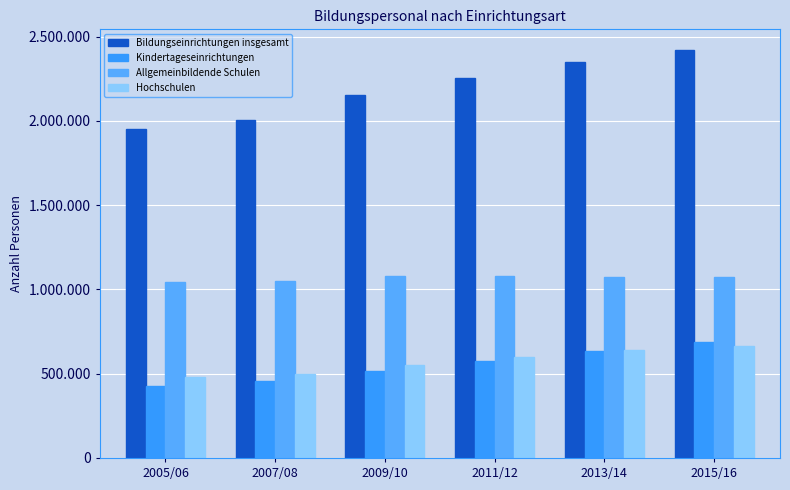

Reading left to right, transcribe all the data shown in this chart.

Bildungseinrichtungen insgesamt: 2005/06=1950700	2007/08=2006400	2009/10=2152730	2011/12=2254900	2013/14=2350600	2015/16=2422800
Kindertageseinrichtungen: 2005/06=425400	2007/08=455200	2009/10=516300	2011/12=573200	2013/14=635300	2015/16=687300
Allgemeinbildende Schulen: 2005/06=1046500	2007/08=1051700	2009/10=1082900	2011/12=1082900	2013/14=1073800	2015/16=1071900
Hochschulen: 2005/06=478800	2007/08=499400	2009/10=553600	2011/12=598900	2013/14=641500	2015/16=663500